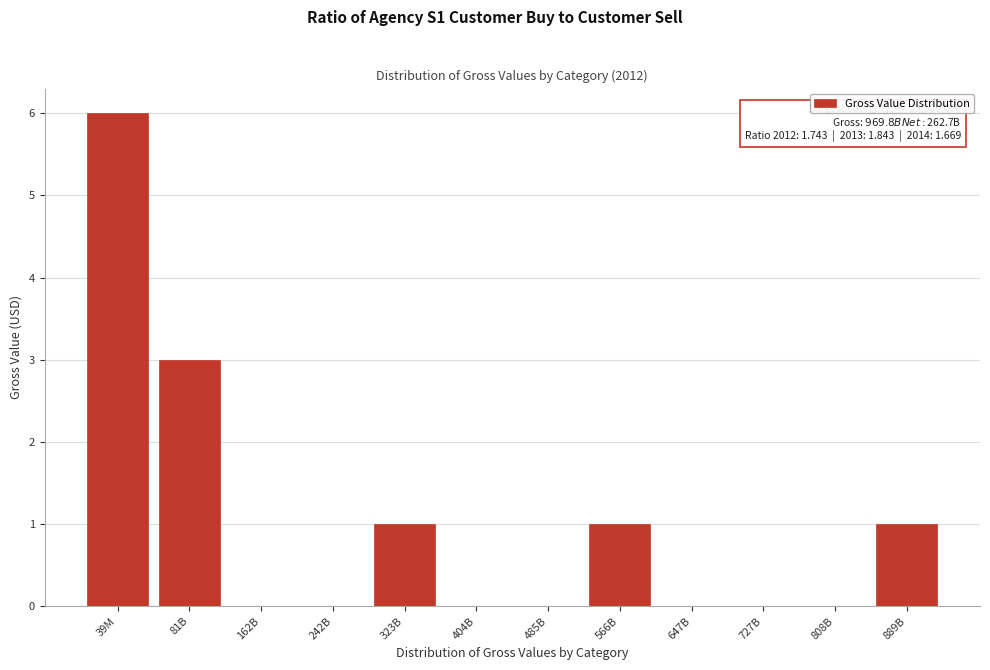

Reading right to left, what are all the values shown in this chart?

889B=1	808B=0	727B=0	647B=0	566B=1	485B=0	404B=0	323B=1	242B=0	162B=0	81B=3	39M=6